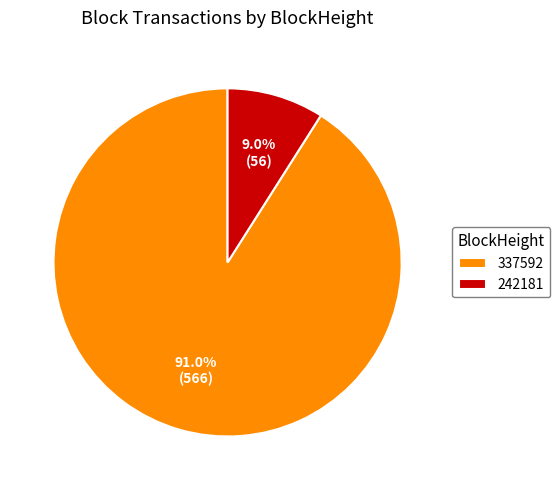

How many segments does this pie chart have?

2